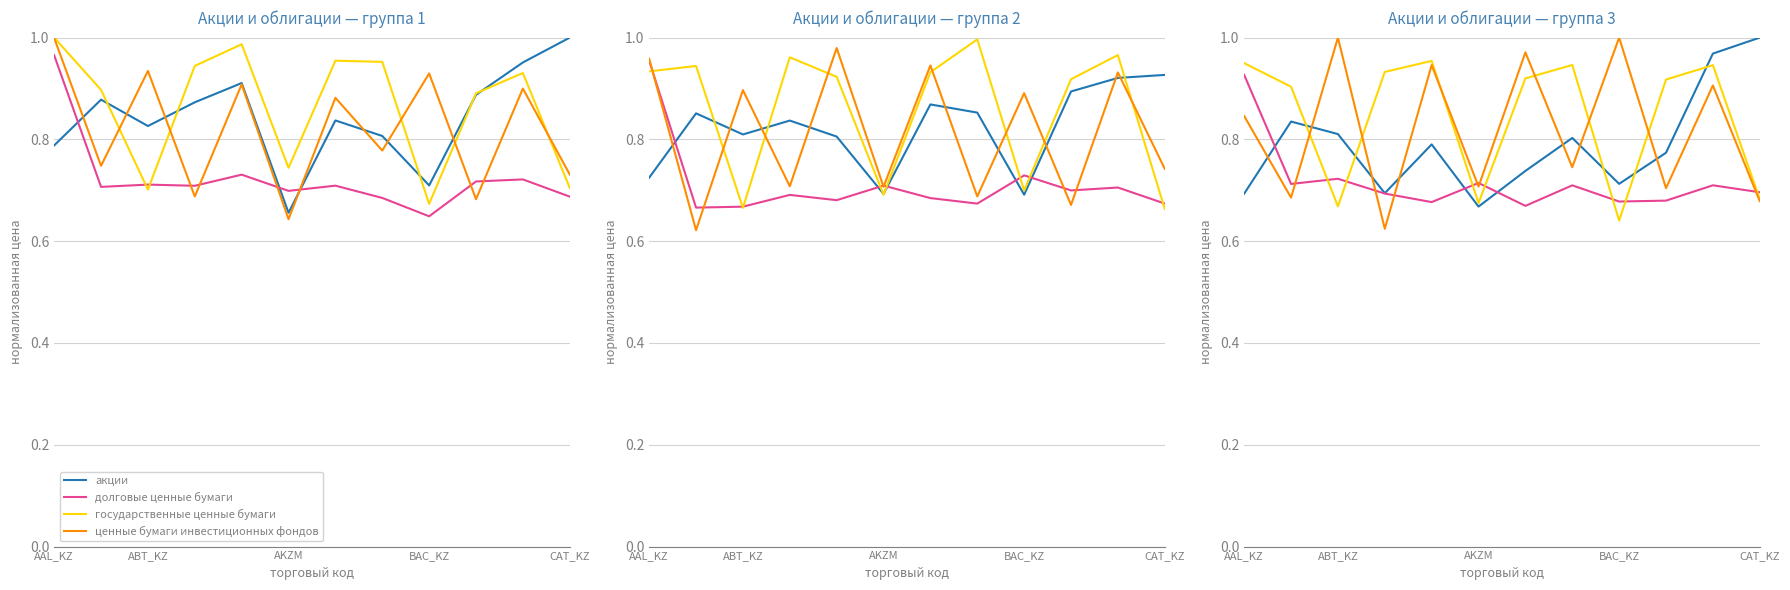

What is the difference between the highest and lowest values at CAT_KZ?

0.3